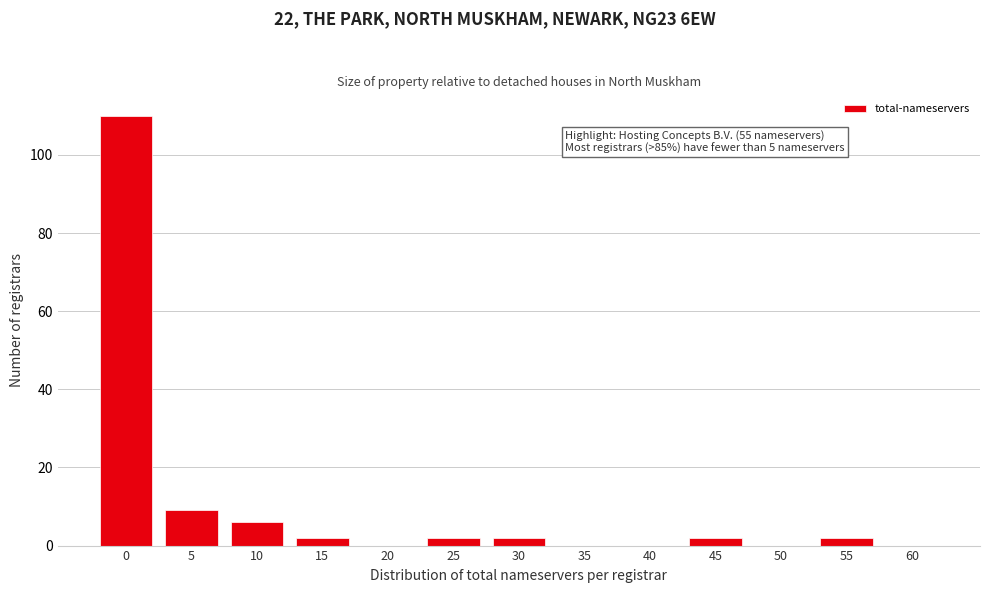

Reading right to left, list all the values displayed in this chart.

60=0	55=2	50=0	45=2	40=0	35=0	30=2	25=2	20=0	15=2	10=6	5=9	0=110